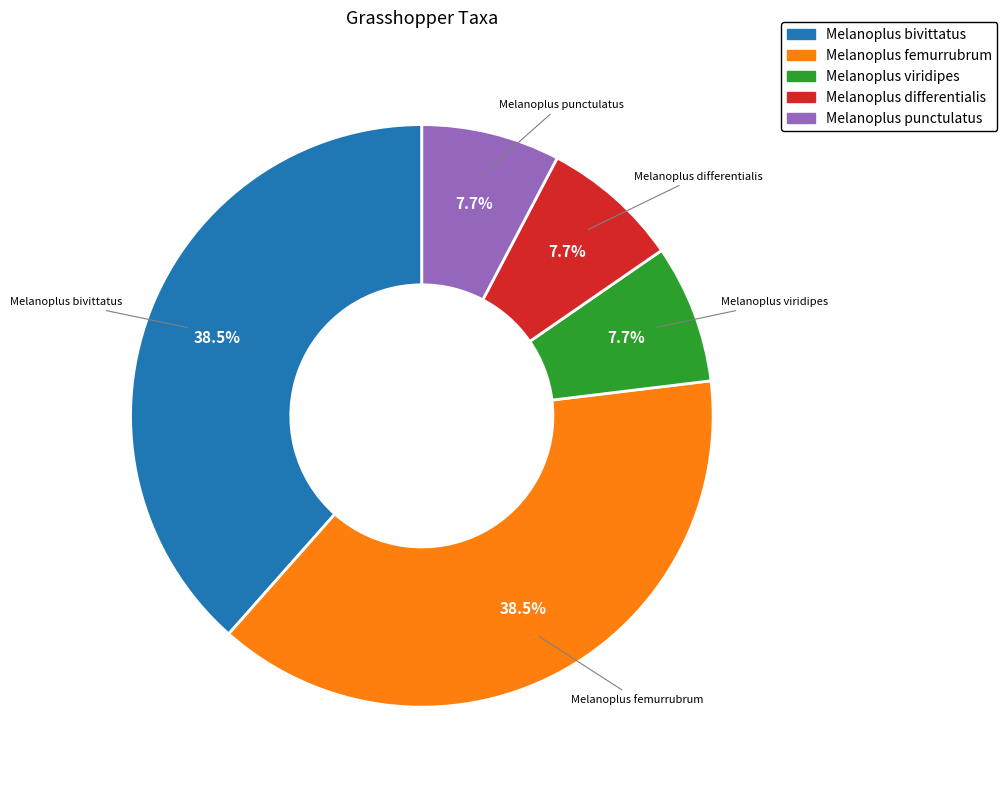

To the nearest percent, what is the average slice percentage?

20%